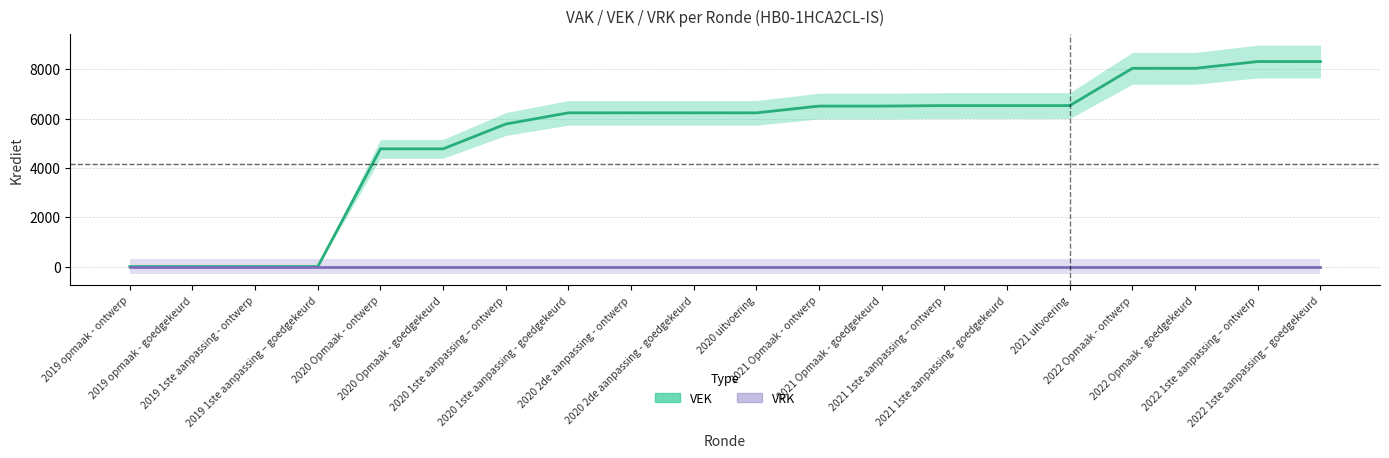

Which series has the widest spread of values?

VEK